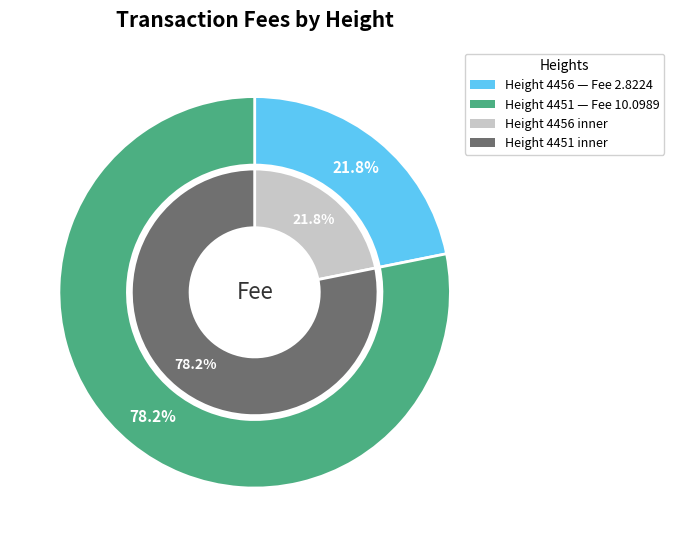

Count the number of slices in the pie.

2